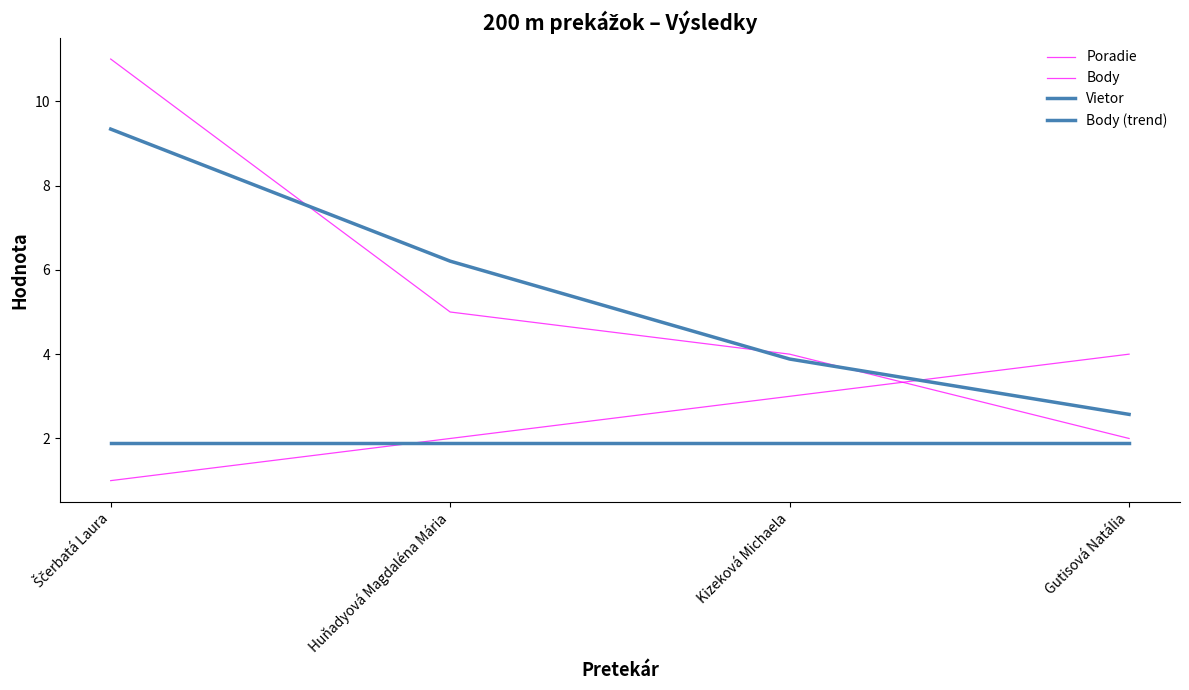

How many intersections are there between Vietor and Poradie?

1